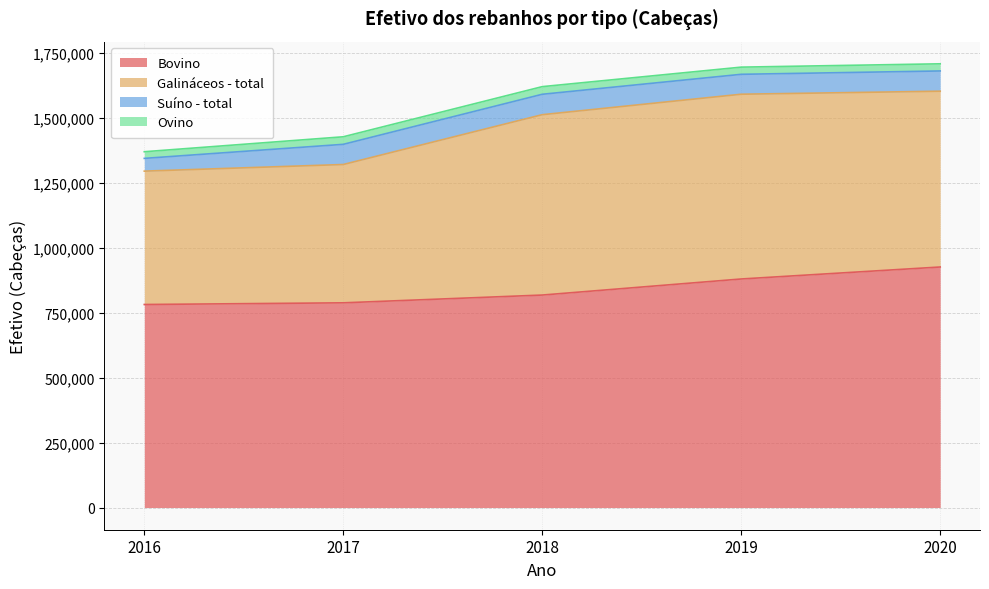

Reading left to right, extract all data points from this chart.

Bovino: 2016=780877	2017=787318	2018=817198	2019=879007	2020=925109
Galináceos - total: 2016=512917	2017=531960	2018=693690	2019=710600	2020=676130
Suíno - total: 2016=49073	2017=77599	2018=78510	2019=76570	2020=77825
Ovino: 2016=25561	2017=29029	2018=29370	2019=27610	2020=27526